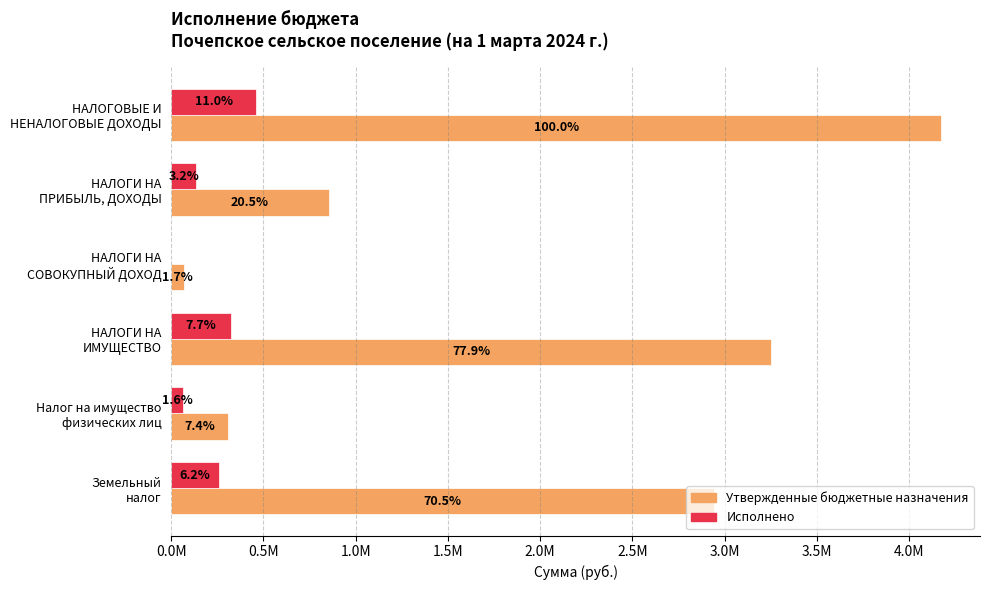

What is the difference between the maximum and minimum values in the Исполнено series?

459077.6